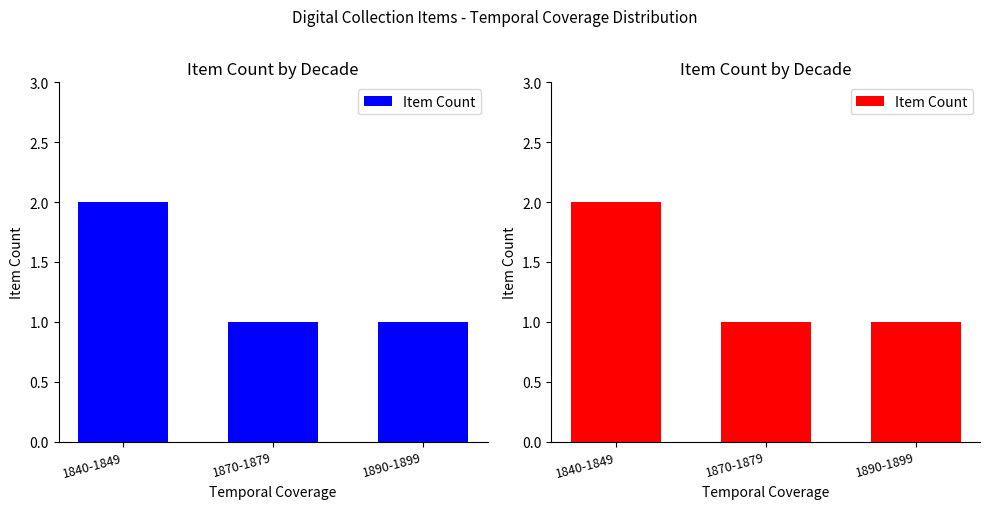

Which has a higher value, 1870-1879 or 1840-1849?

1840-1849